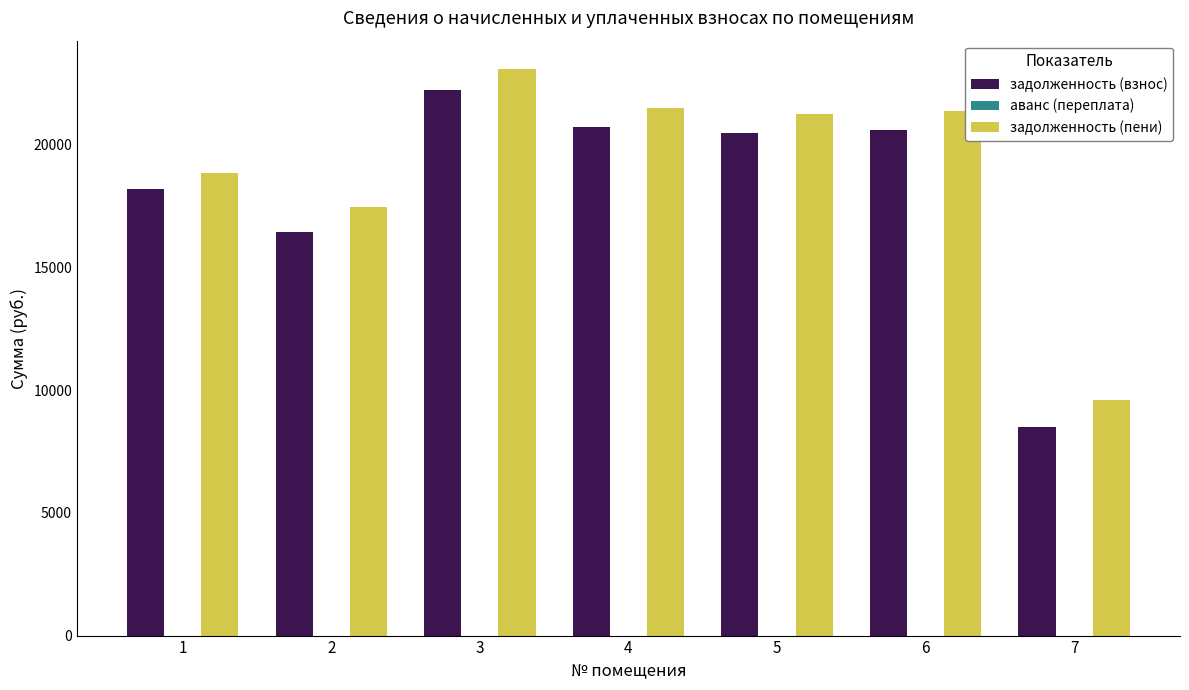

What is the sum of the задолженность (взнос) values at 2 and 1?

34615.9